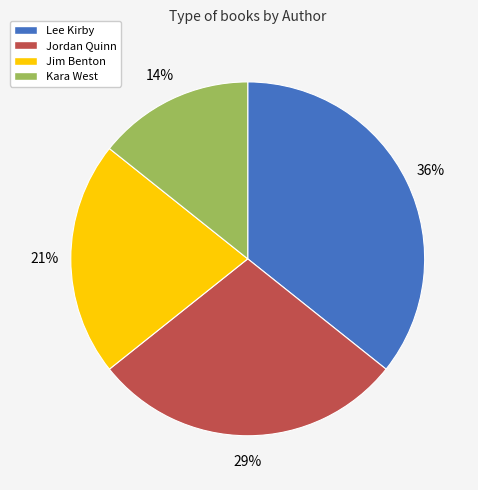

To the nearest percent, what is the average slice percentage?

25%